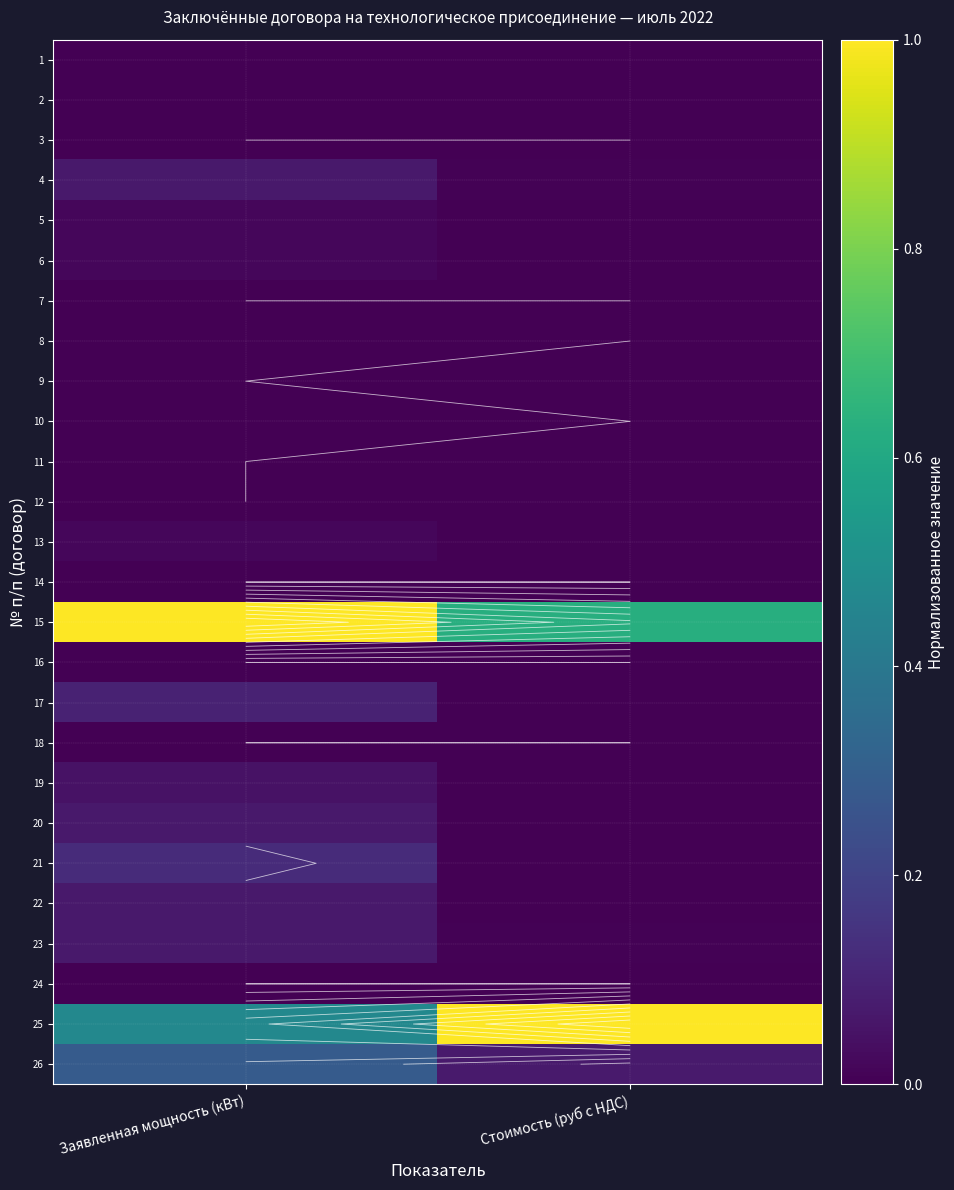

List the series in order of their peak value, highest first.

25, 15, 26, 21, 17, 4, 20, 22, 23, 19, 5, 6, 13, 9, 11, 12, 1, 2, 3, 7, 8, 10, 14, 16, 18, 24